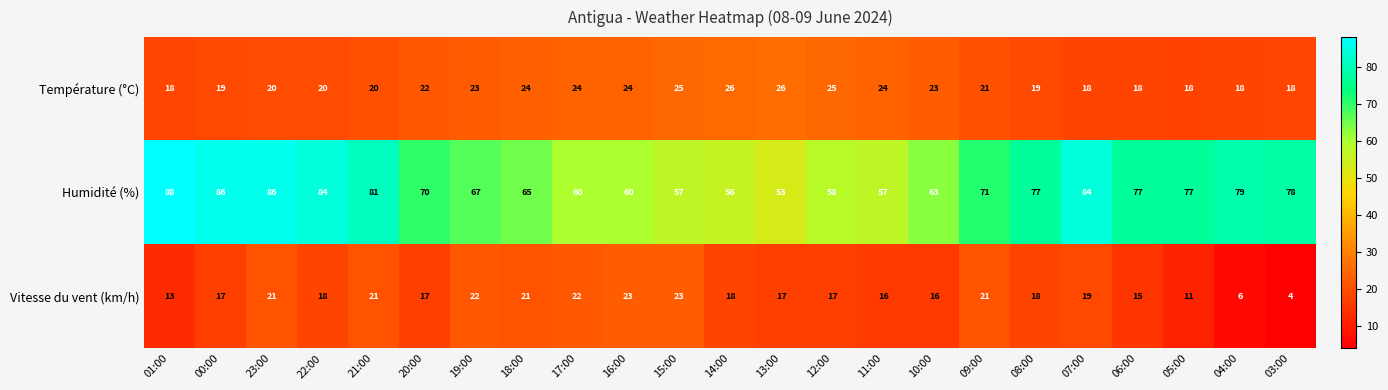

What value does the Vitesse du vent (km/h) series have at 21:00?

21